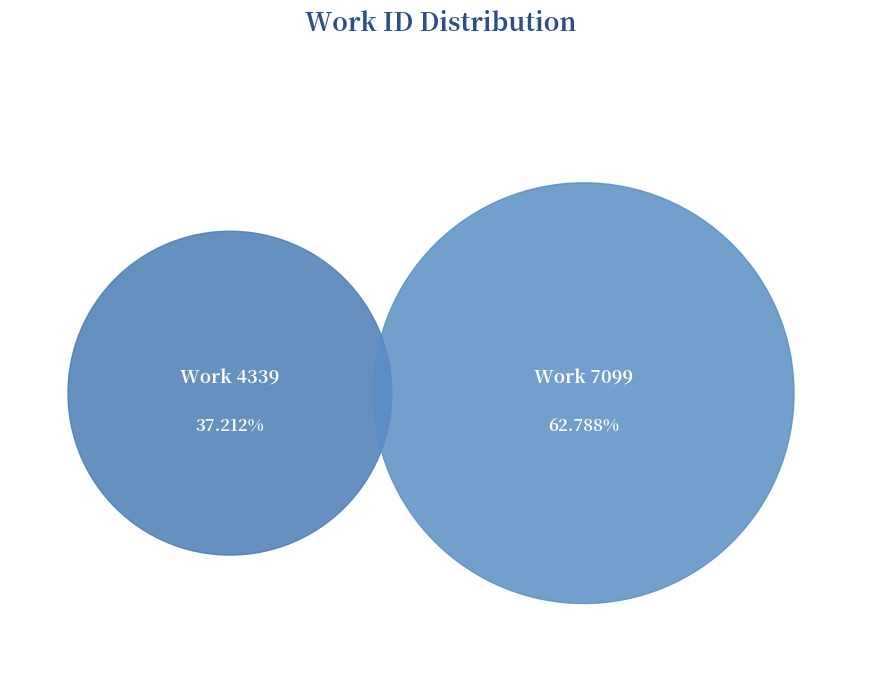

To the nearest percent, what percentage of the pie is 7099?

63%